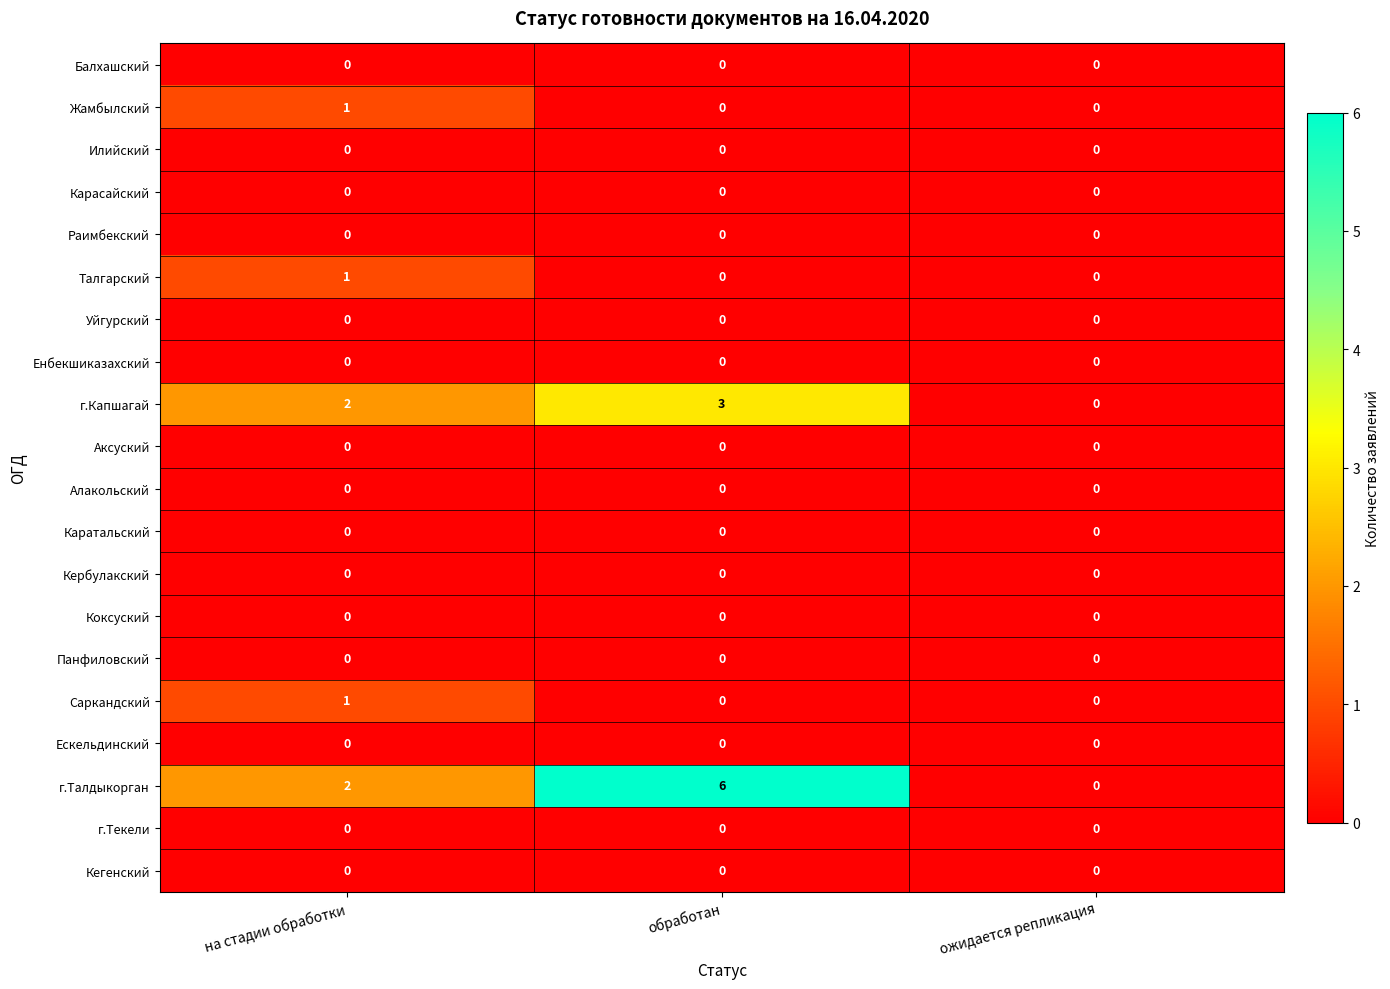

What is the maximum value shown in the chart?

6